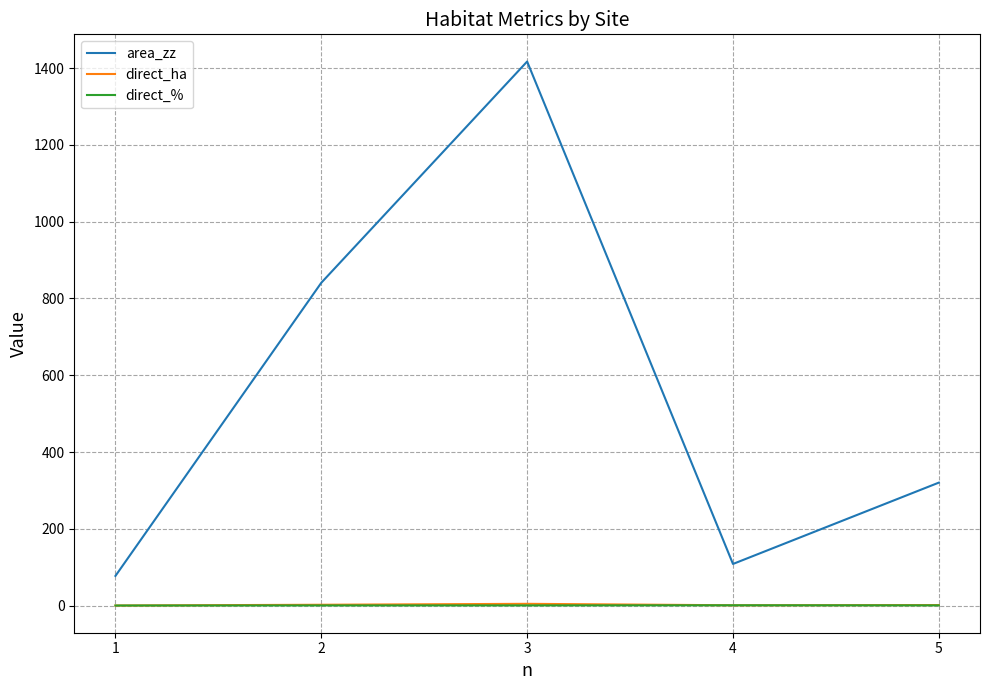

The direct_% series shows 0.6 at 4. True or false?

True